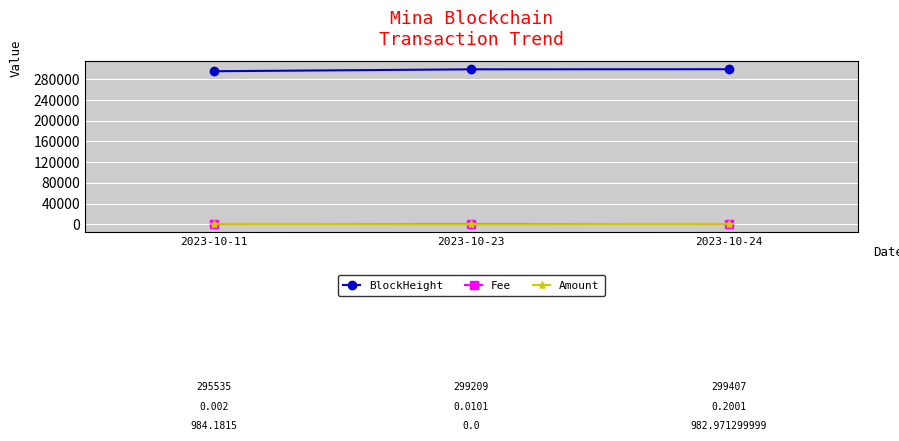

Which series has the largest total across all categories?

BlockHeight